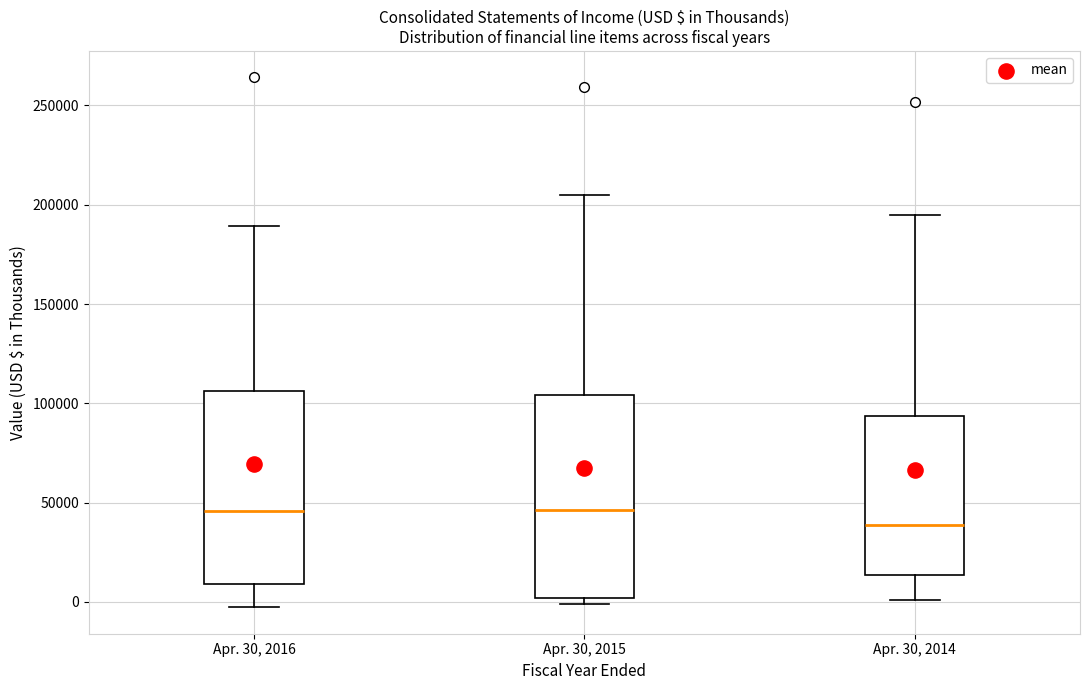

Which box's median line is the lowest?

Apr. 30, 2014